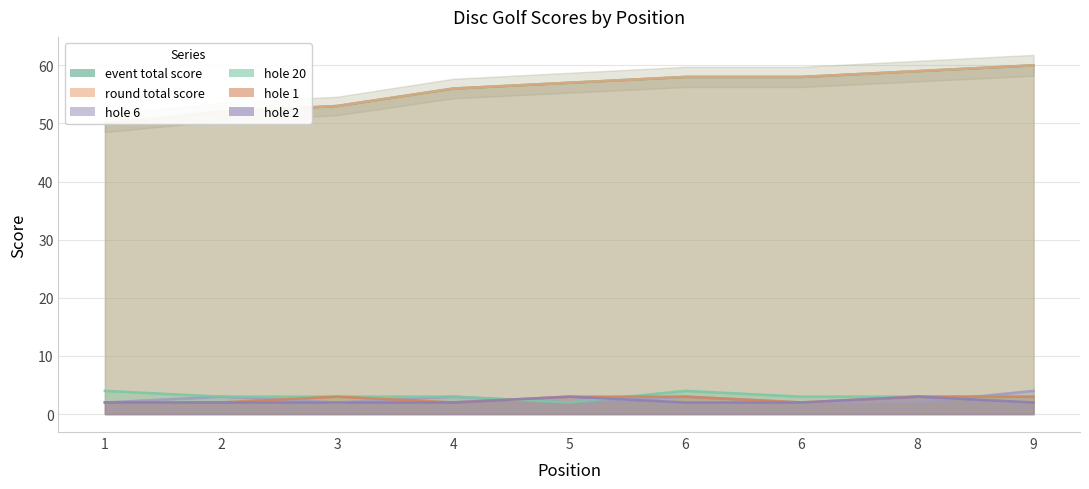

List the series in order of their peak value, lowest first.

hole_1, hole_2, hole_6, hole_20, event_total_score, round_total_score